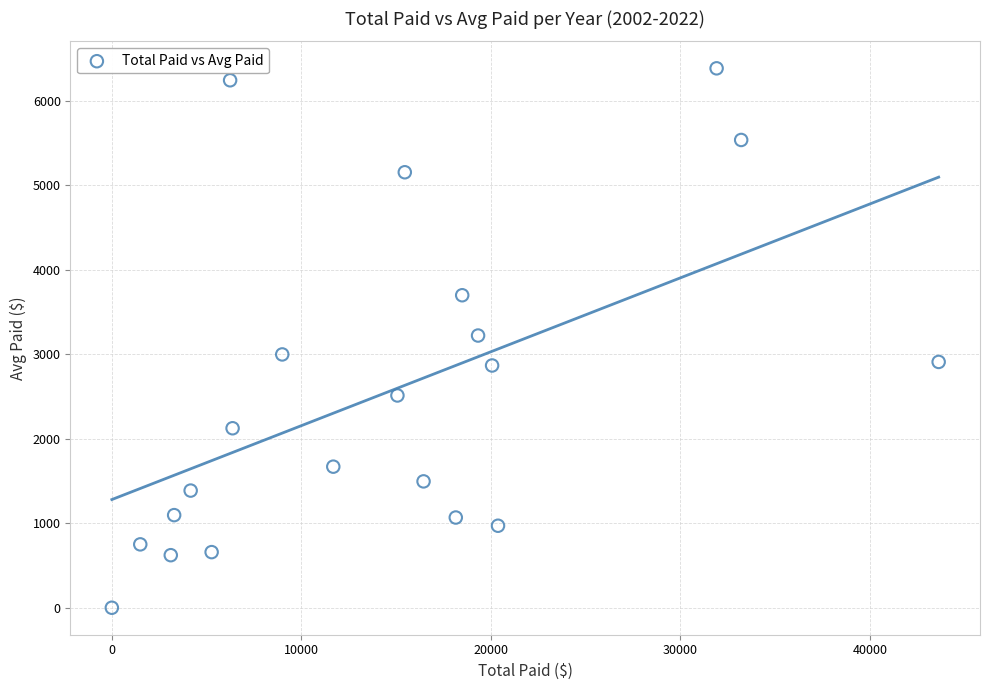

What is the range of Y values (max minus min)?

6382.5